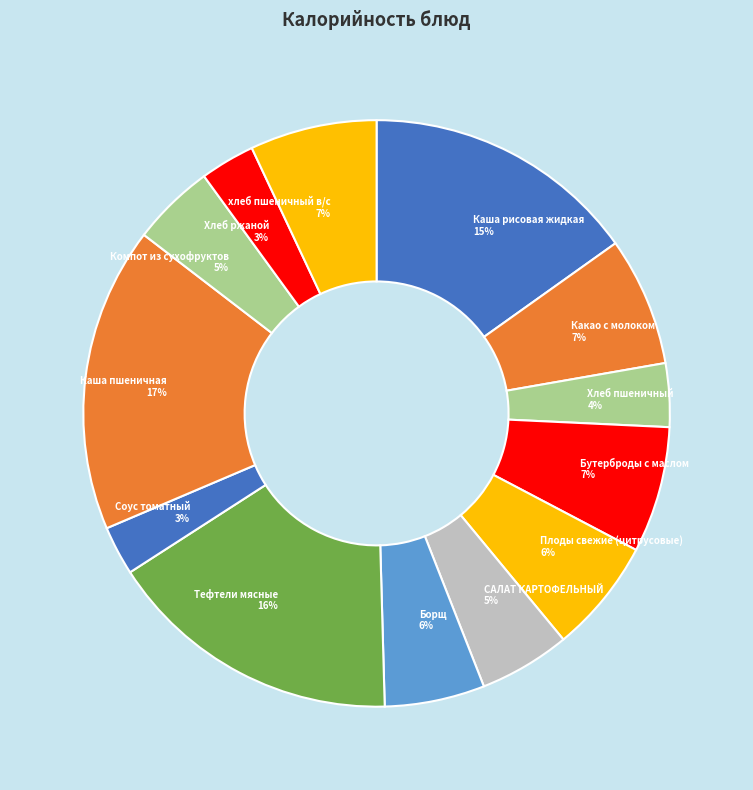

True or false: хлеб пшеничный в/с accounts for 1% of the total.

False